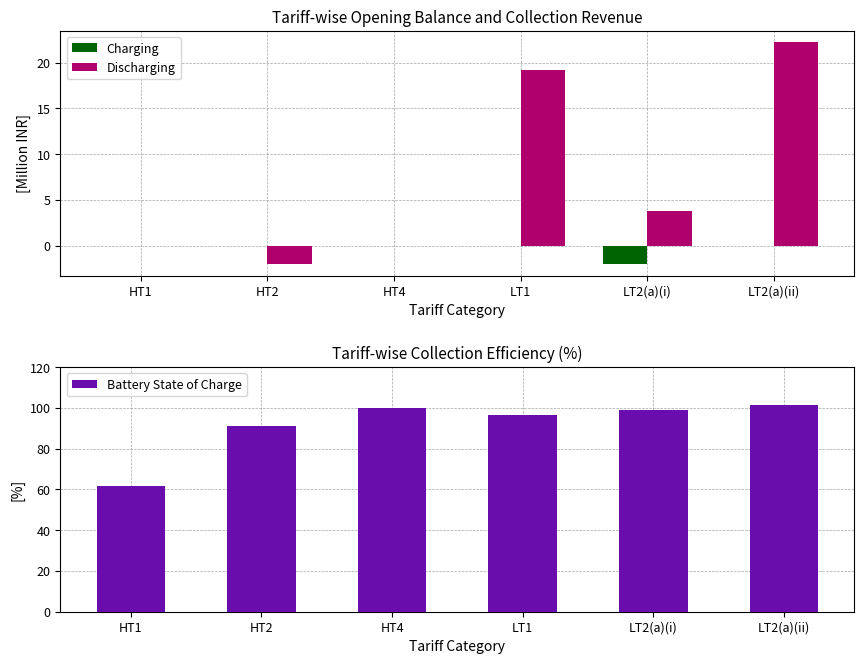

At which category is the sum across all series the highest?

LT2(a)(ii)